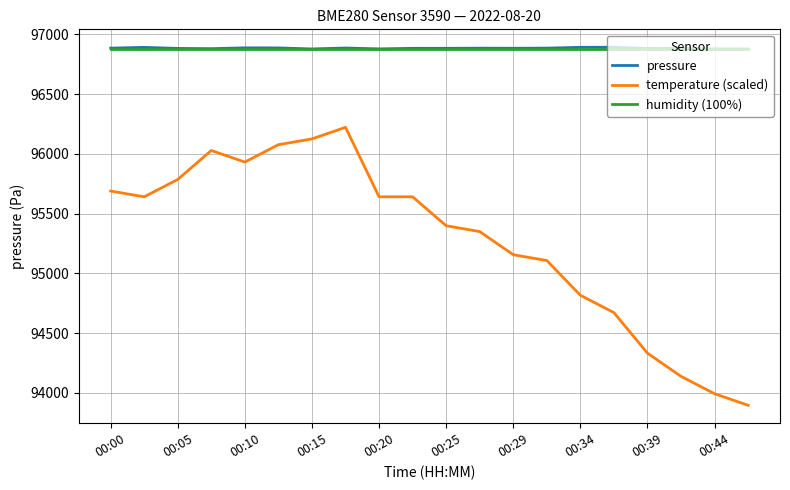

What is the lowest value of the humidity (100%) series?

96880.0